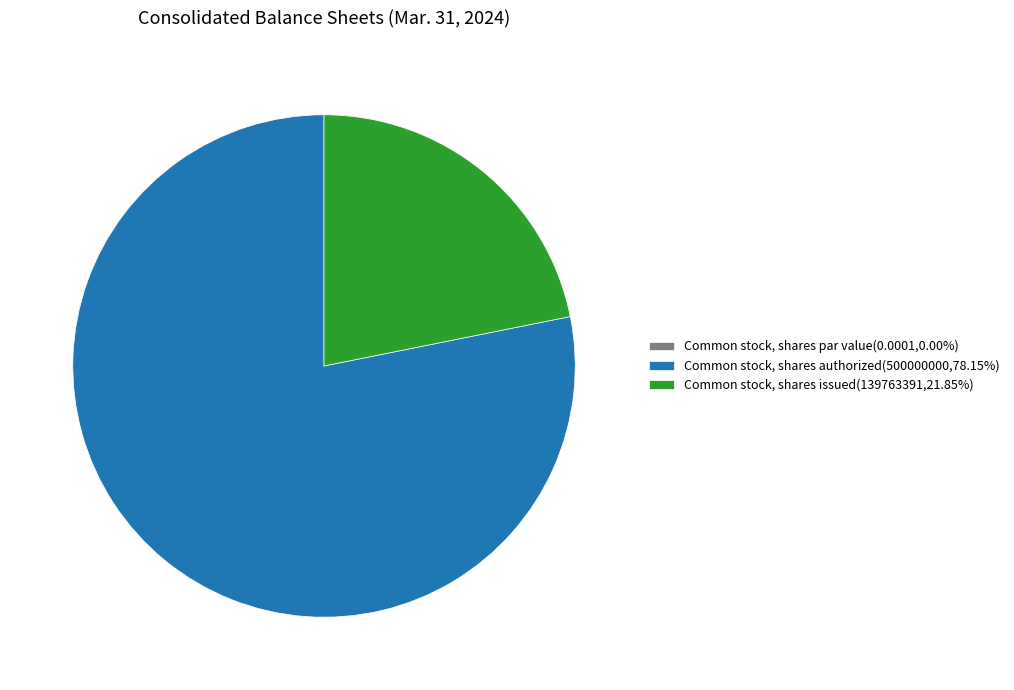

Does Common stock, shares authorized(500000000,78.15%) represent more than half of the total?

Yes